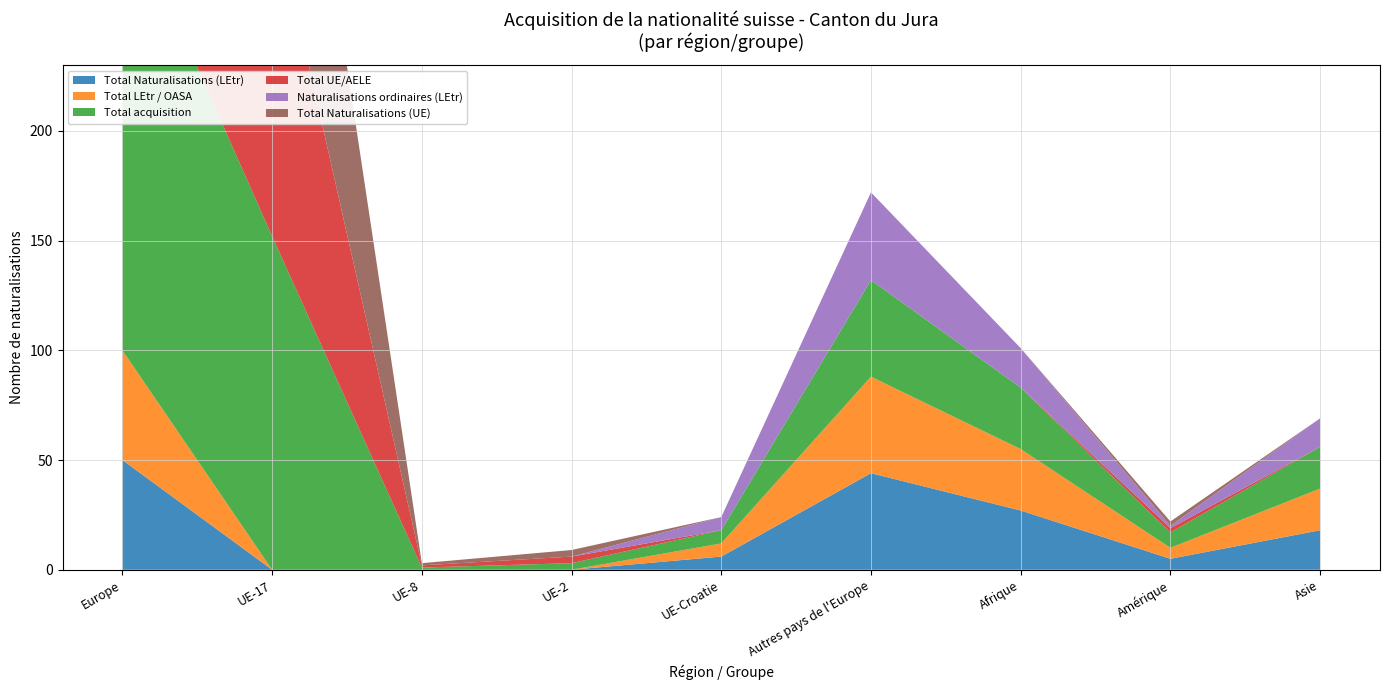

Reading right to left, what are all the values shown in this chart?

Total Naturalisations (LEtr): Asie=18	Amérique=5	Afrique=27	Autres pays de l'Europe=44	UE-Croatie=6	UE-2=0	UE-8=0	UE-17=0	Europe=50
Total LEtr / OASA: Asie=19	Amérique=5	Afrique=28	Autres pays de l'Europe=44	UE-Croatie=6	UE-2=0	UE-8=0	UE-17=0	Europe=50
Total acquisition: Asie=19	Amérique=7	Afrique=28	Autres pays de l'Europe=44	UE-Croatie=6	UE-2=3	UE-8=1	UE-17=152	Europe=206
Total UE/AELE: Asie=0	Amérique=2	Afrique=0	Autres pays de l'Europe=0	UE-Croatie=0	UE-2=3	UE-8=1	UE-17=152	Europe=156
Naturalisations ordinaires (LEtr): Asie=13	Amérique=1	Afrique=18	Autres pays de l'Europe=40	UE-Croatie=6	UE-2=0	UE-8=0	UE-17=0	Europe=46
Total Naturalisations (UE): Asie=0	Amérique=2	Afrique=0	Autres pays de l'Europe=0	UE-Croatie=0	UE-2=3	UE-8=1	UE-17=152	Europe=156